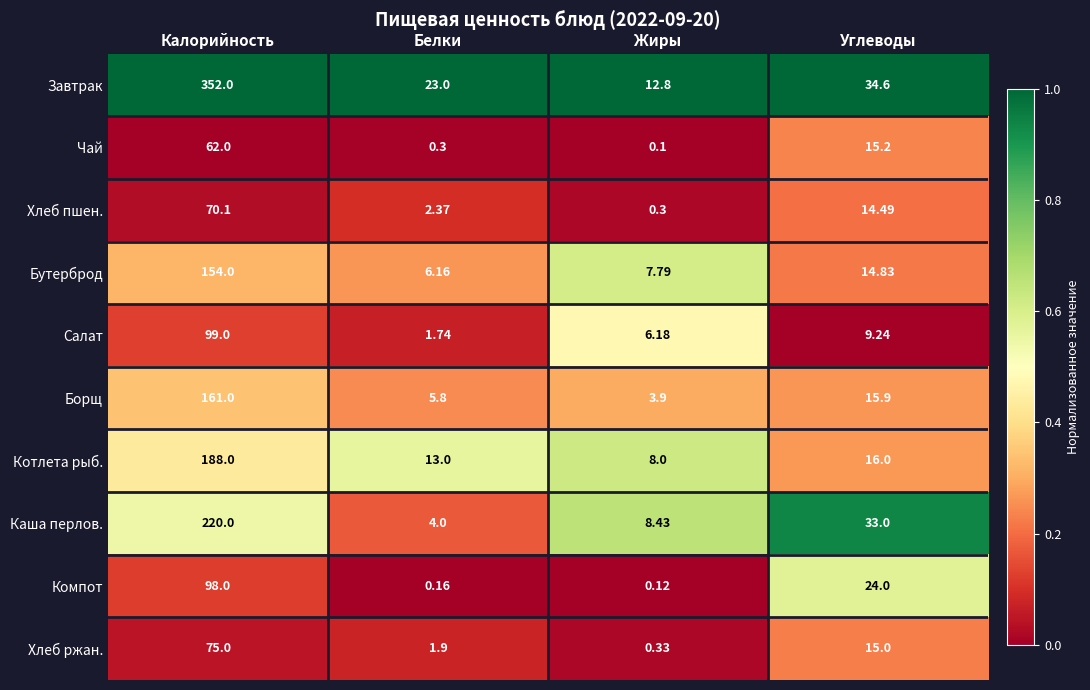

Where does the Каша перлов. series first go above 33?

Калорийность